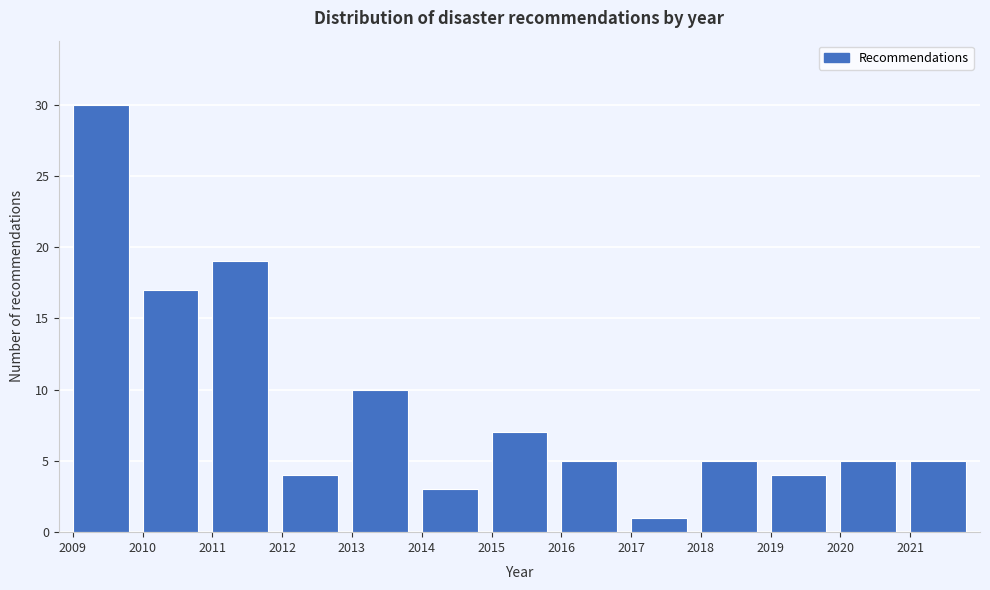

Over which range of the x-axis is the bar tallest?

2009 to 2010